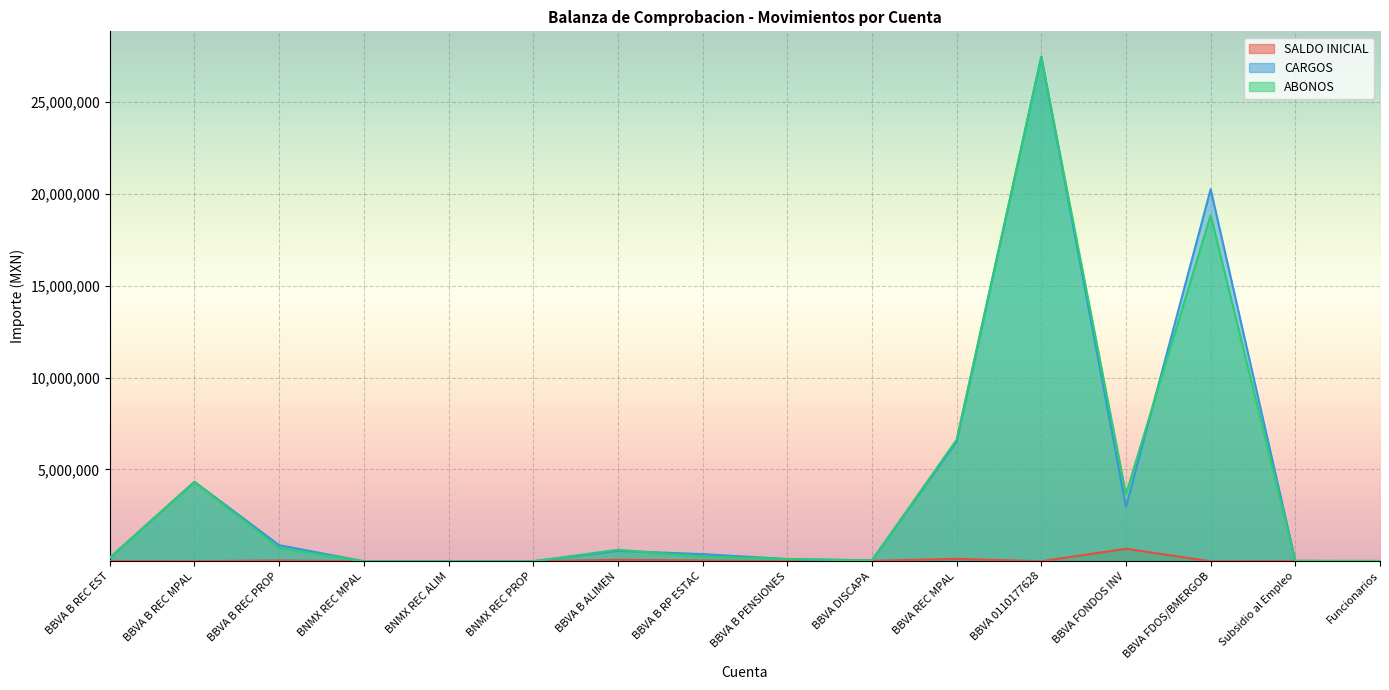

True or false: CARGOS and ABONOS cross at least once.

True